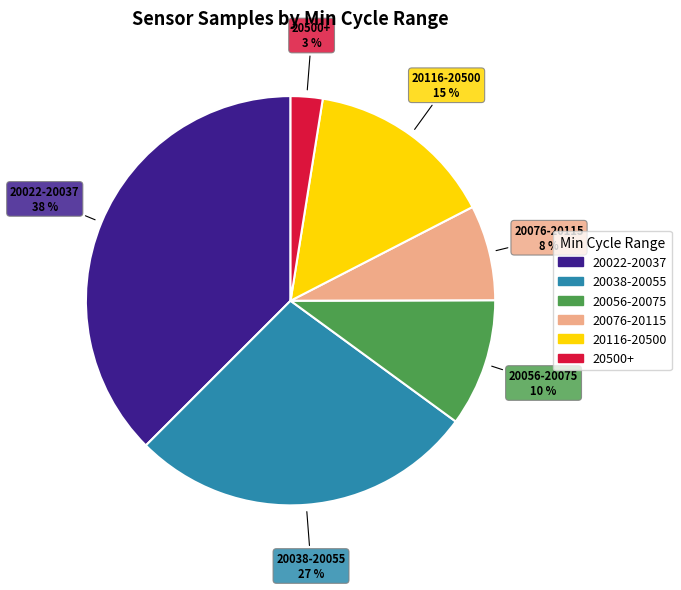

To the nearest percent, what is the difference between the largest and smallest slice percentages?

35%